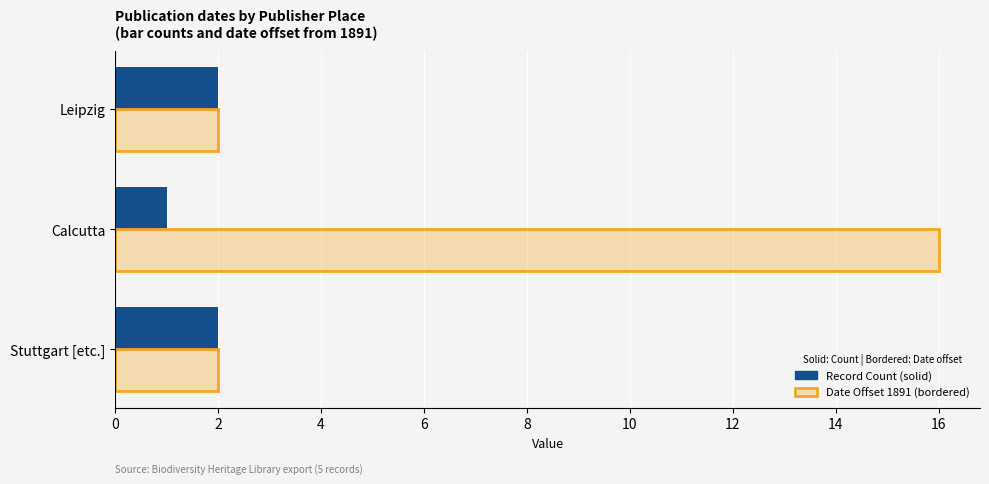

Read the Record Count (solid) value at Calcutta.

1